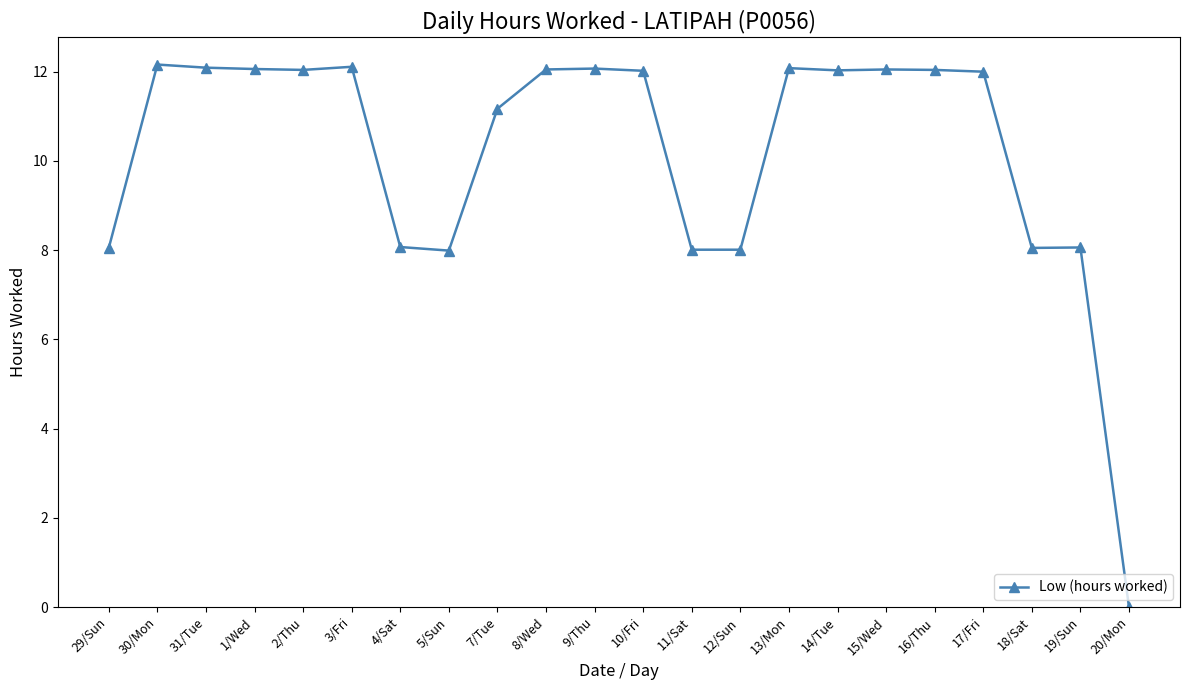

The value at 13/Mon is 12.1. True or false?

True